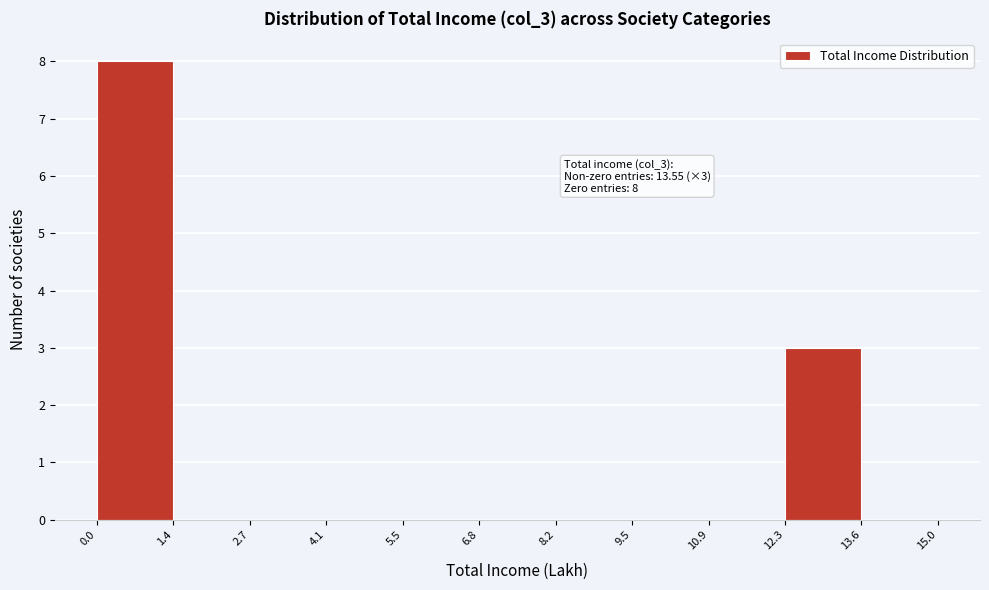

Over which range of the x-axis is the bar tallest?

0.0 to 1.4